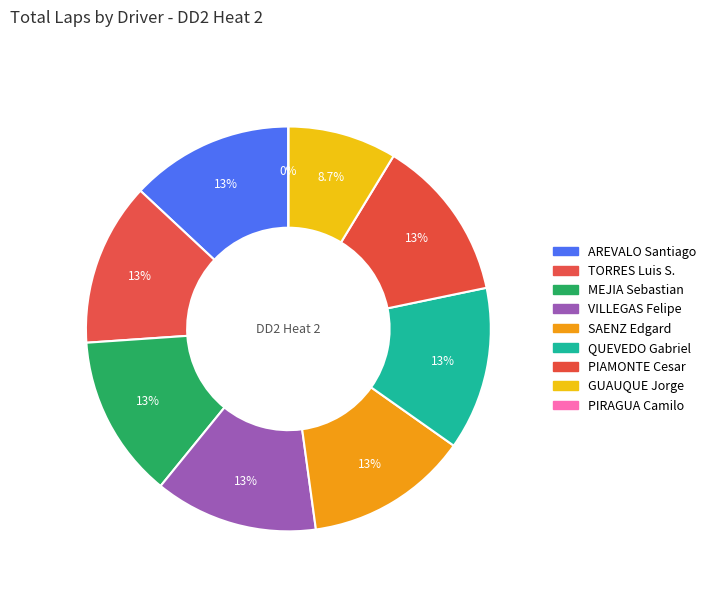

Is it true that PIAMONTE Cesar is 13% of the pie?

True